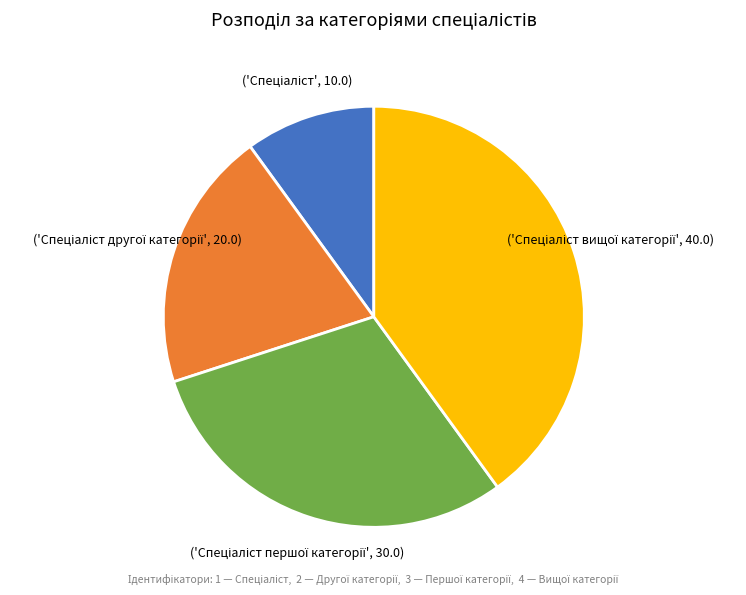

Is there a majority slice in this chart?

No